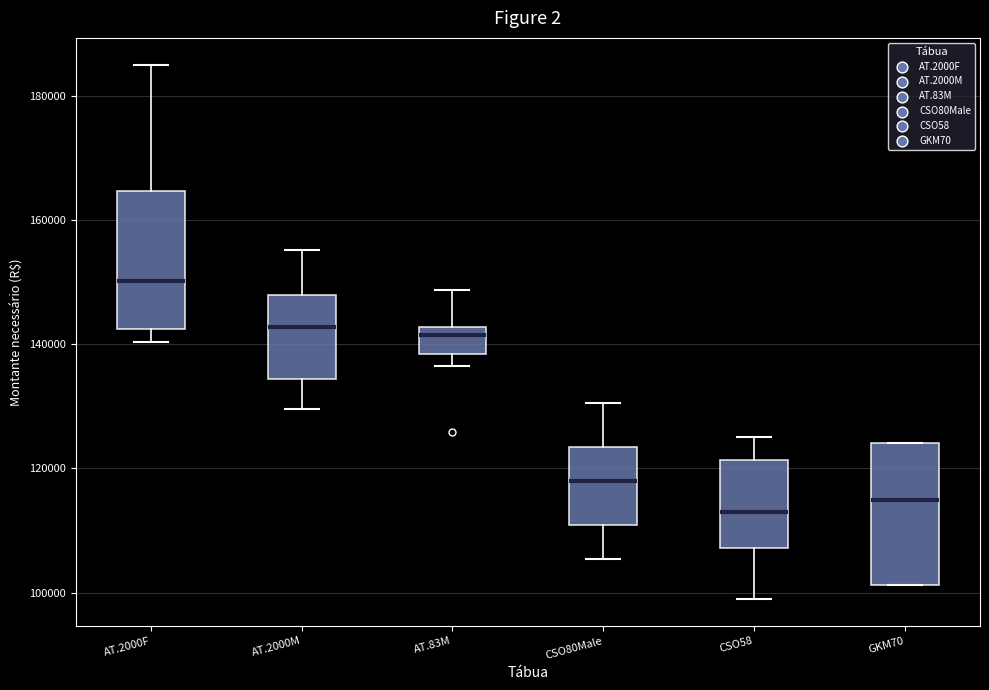

Where is the upper edge of the box for CSO80Male on the y-axis? The values are not printed on the chart, so give them approximately, as read against the axis.

124000